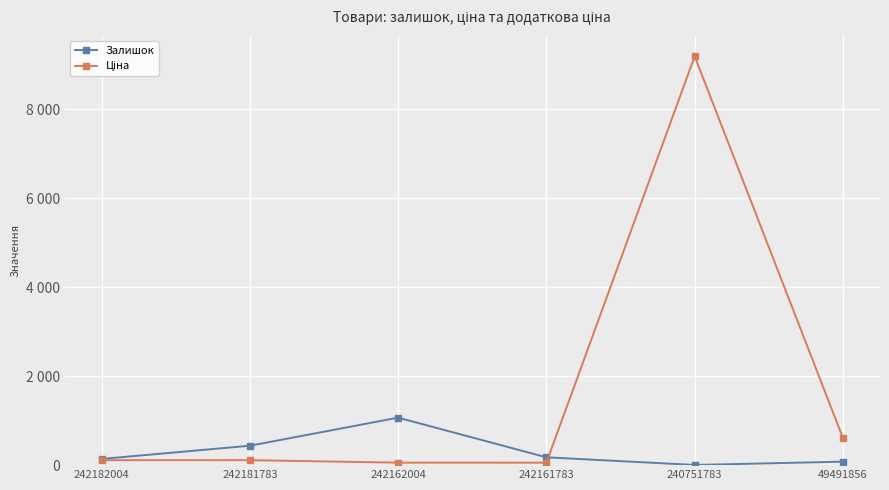

Where does the Ціна series first go above 111?

242182004